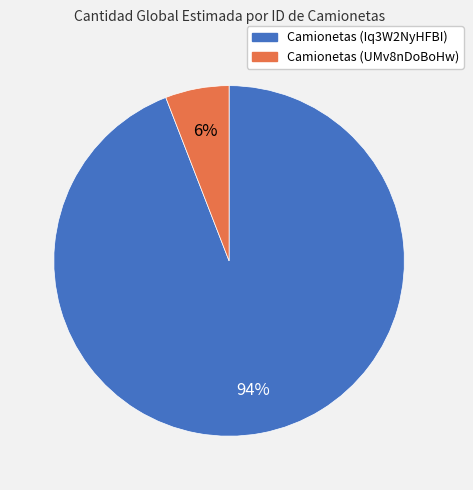

Which category has the biggest portion of the pie?

Camionetas (Iq3W2NyHFBI)